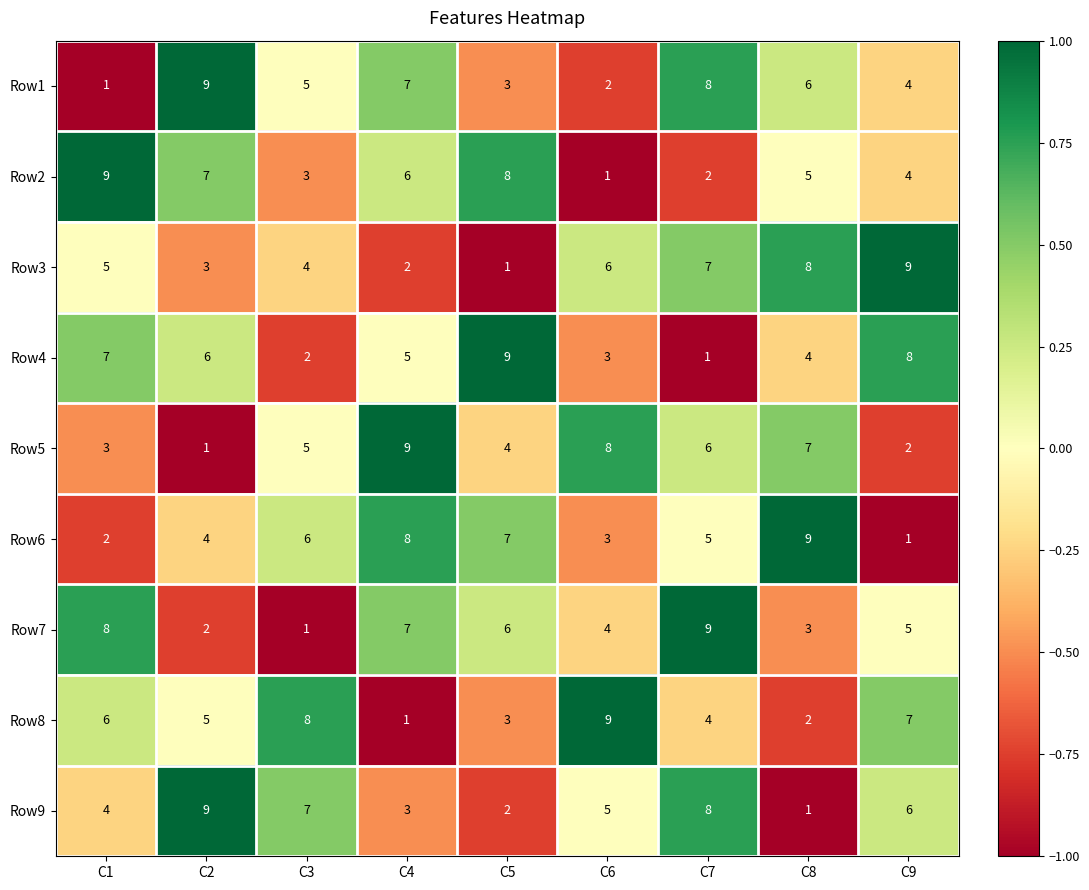

What is the maximum value for Row1?

9